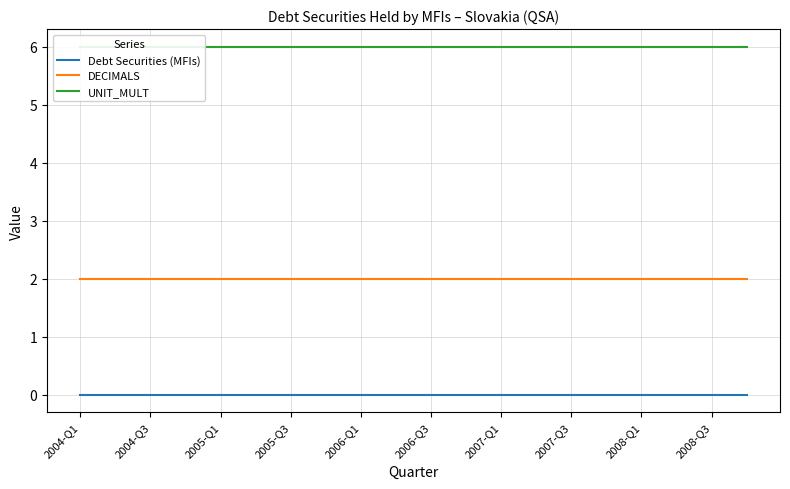

How many data points does each series have?

20